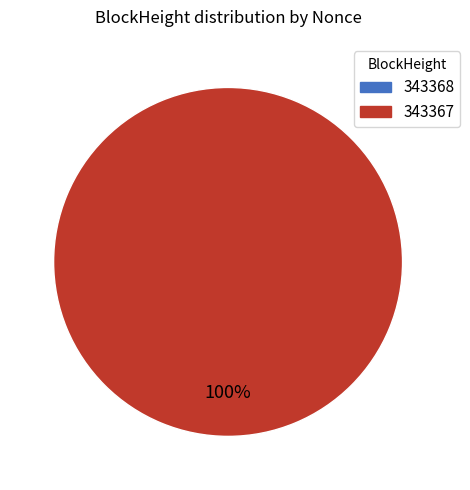

To the nearest percent, what is the average slice percentage?

50%